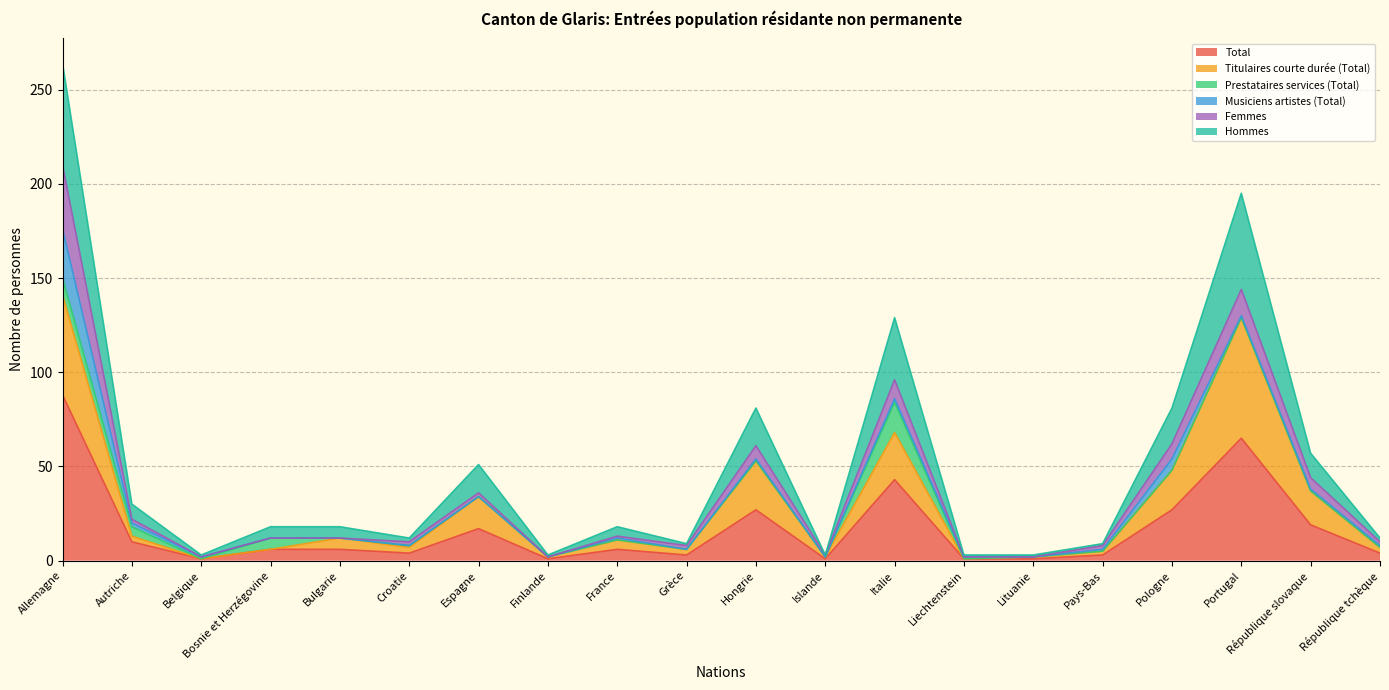

True or false: Titulaires courte durée (Total) has a value of 98 at Italie.

False